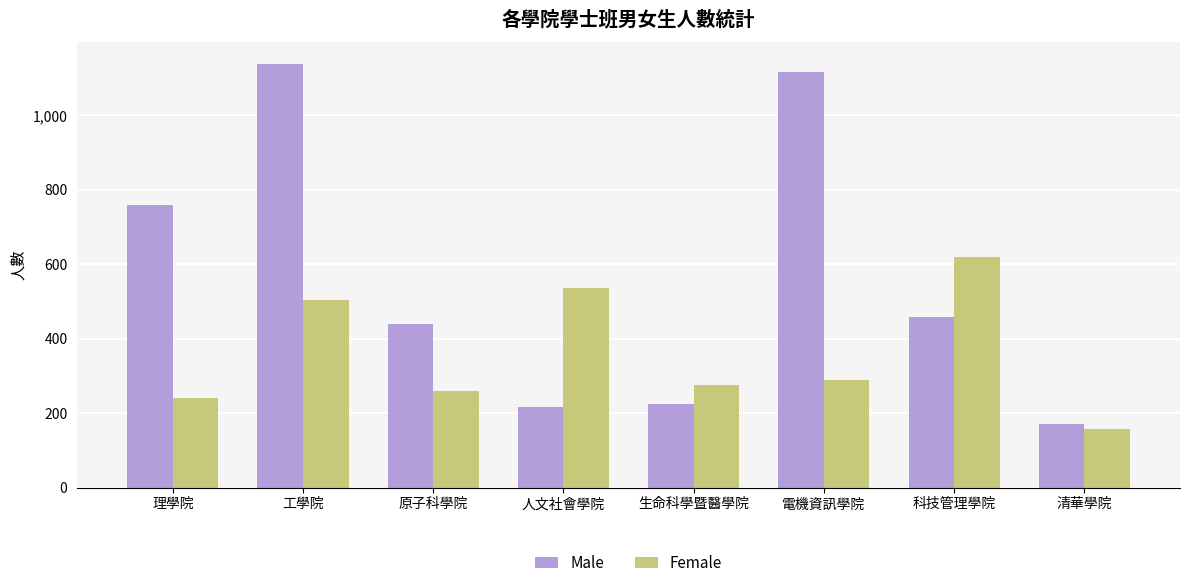

What is the difference between the Male values at 原子科學院 and 生命科學暨醫學院?

215